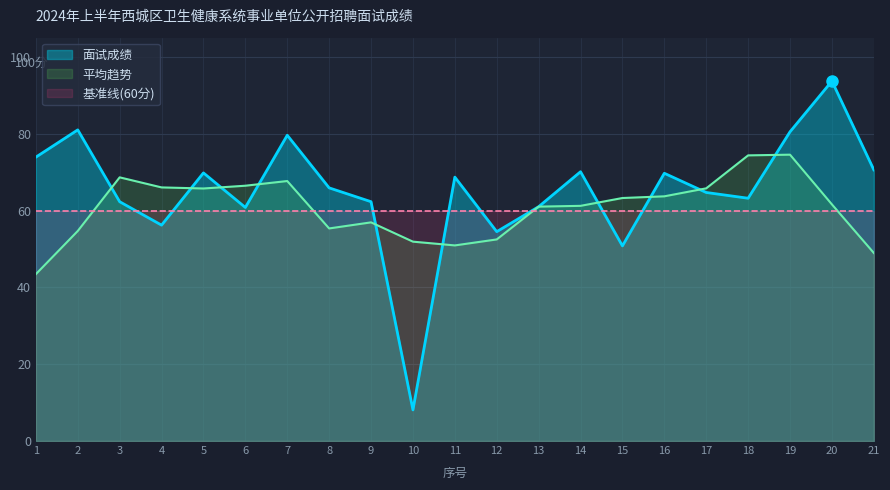

Reading left to right, list all the values displayed in this chart.

73.9	81.0	62.3	56.2	69.8	60.8	79.6	65.9	62.3	8.1	68.7	54.5	61.0	70.1	50.8	69.7	64.7	63.2	80.5	93.7	70.6